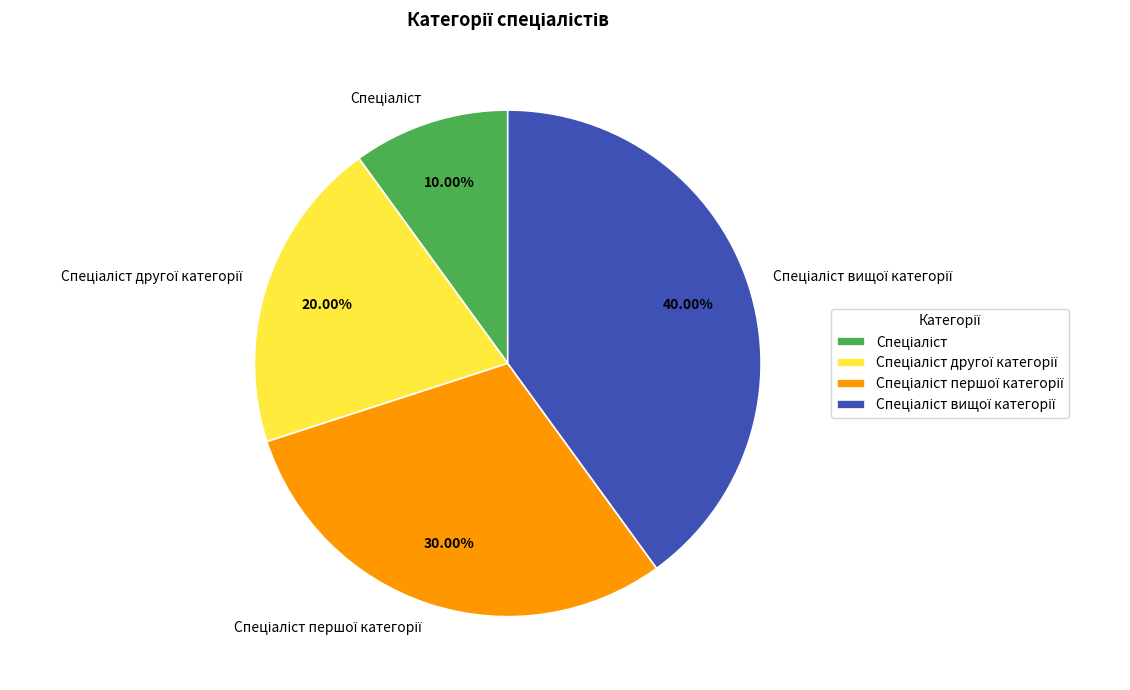

Does any single category account for the majority?

No